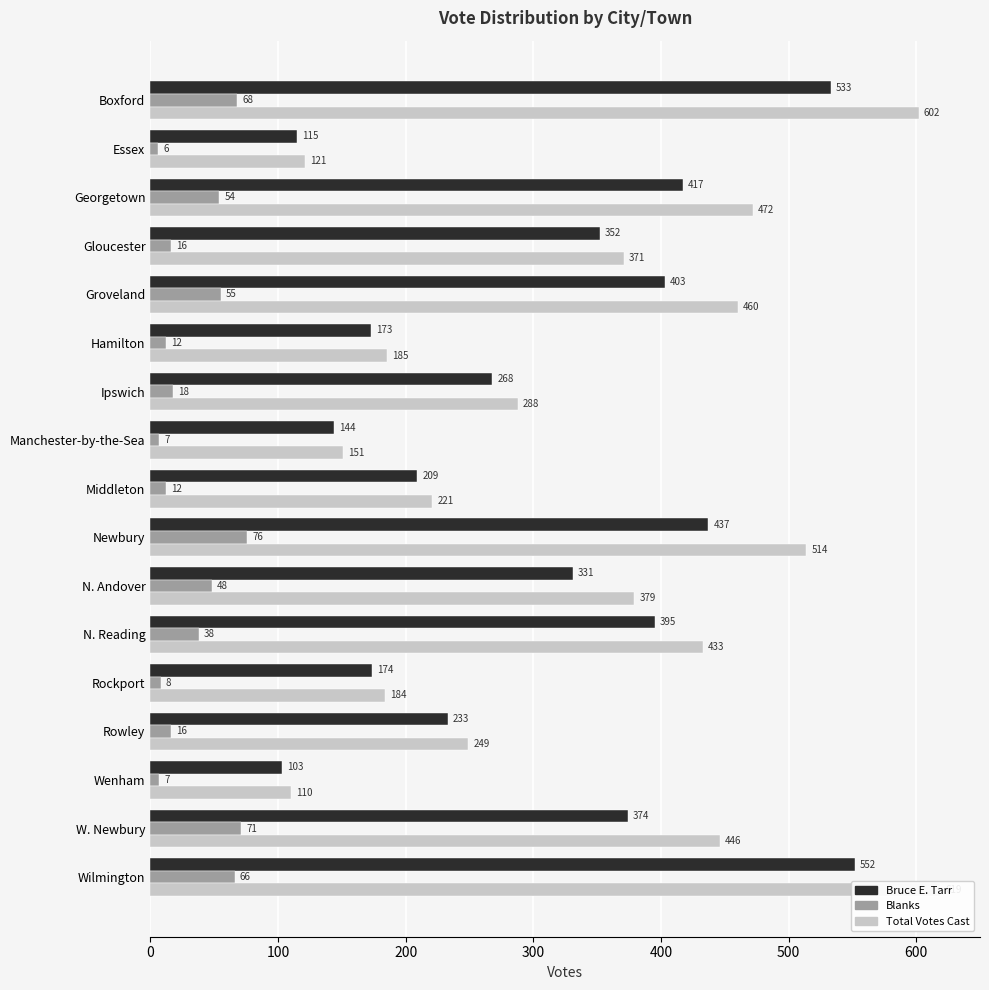

Which series has the largest range (max minus min)?

Total Votes Cast